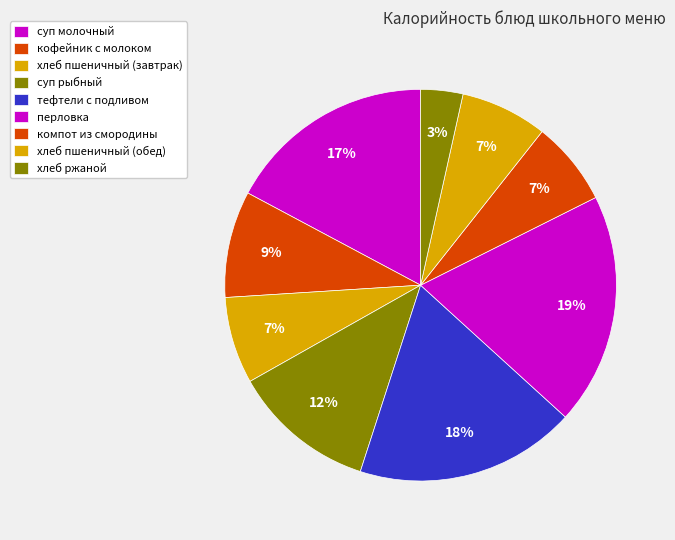

What portion of the pie excludes кофейник с молоком?

91.2%